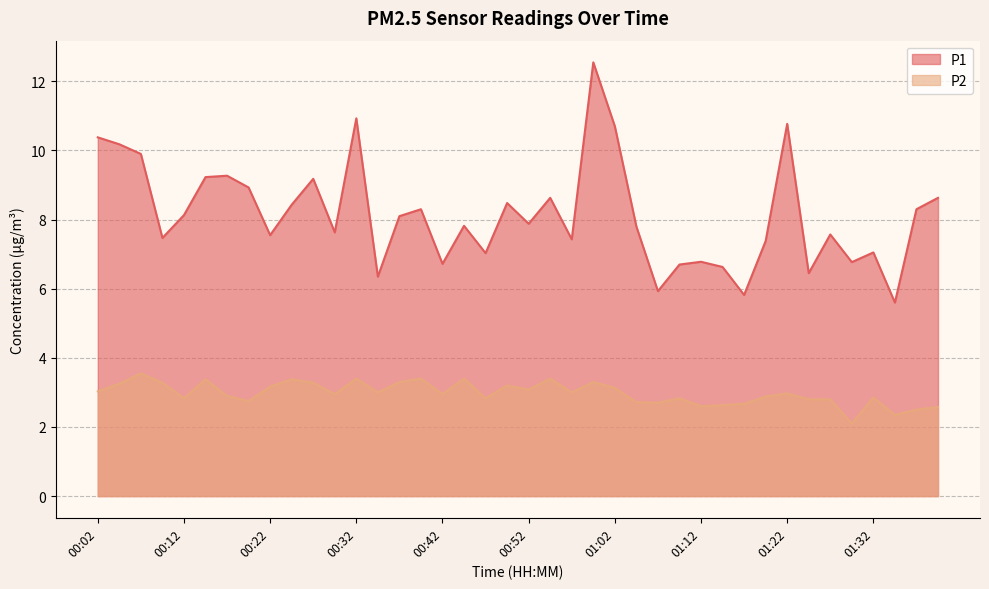

Is it true that P2 equals 2.6 at 01:12?

True